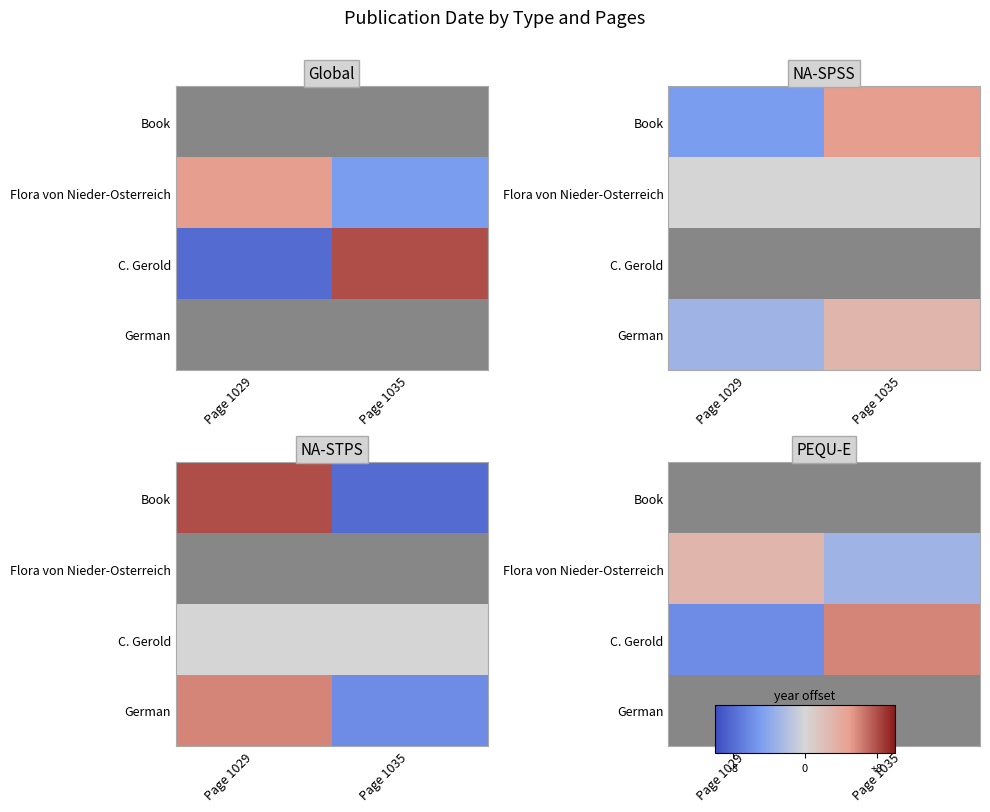

How many series are shown in this chart?

4